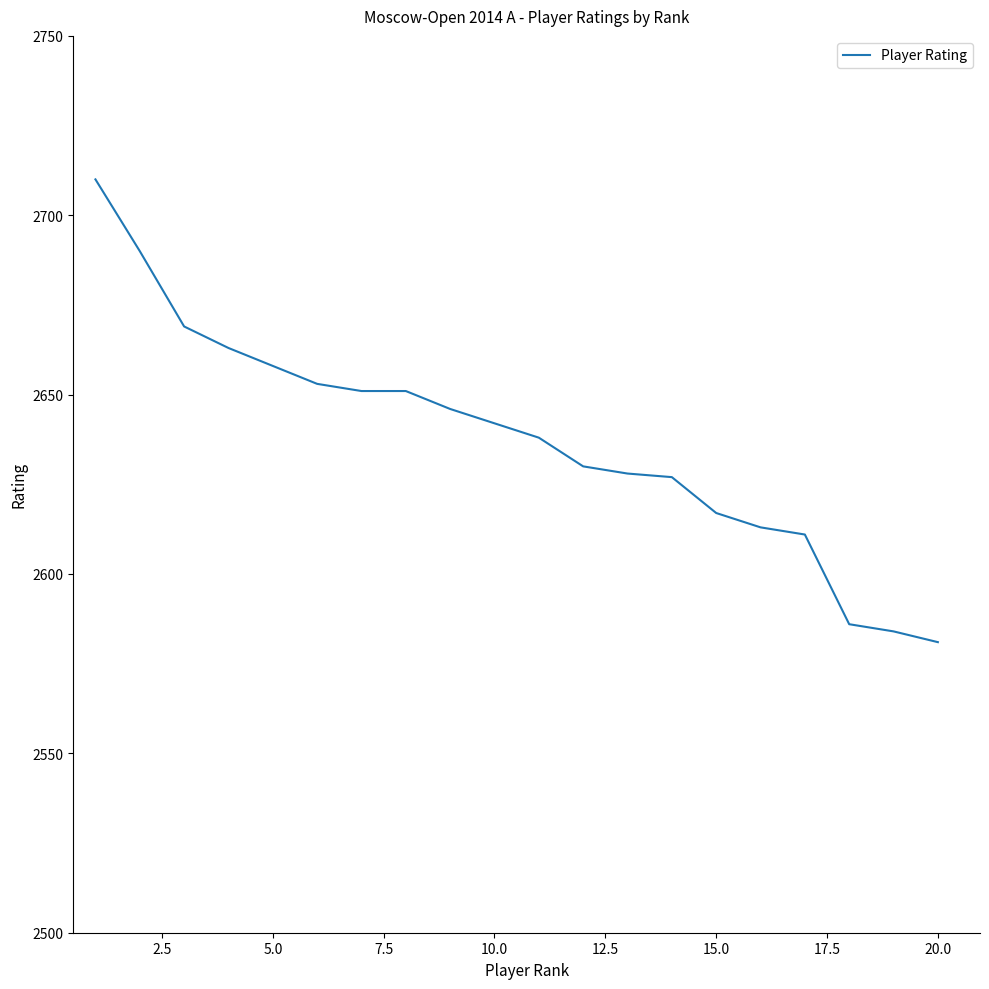

What is the greatest value displayed?

2710